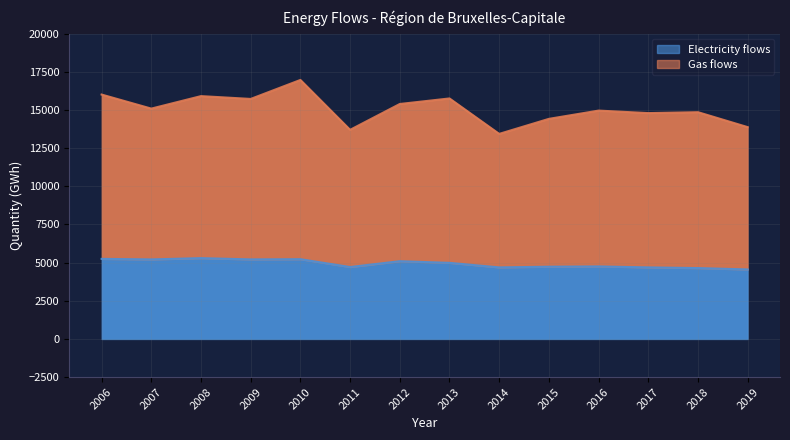

Reading left to right, list all the values displayed in this chart.

2006=5247.7	2007=5211.6	2008=5295.0	2009=5213.0	2010=5225.6	2011=4712.8	2012=5094.8	2013=4986.4	2014=4689.0	2015=4734.0	2016=4752.0	2017=4689.0	2018=4644.0	2019=4554.0